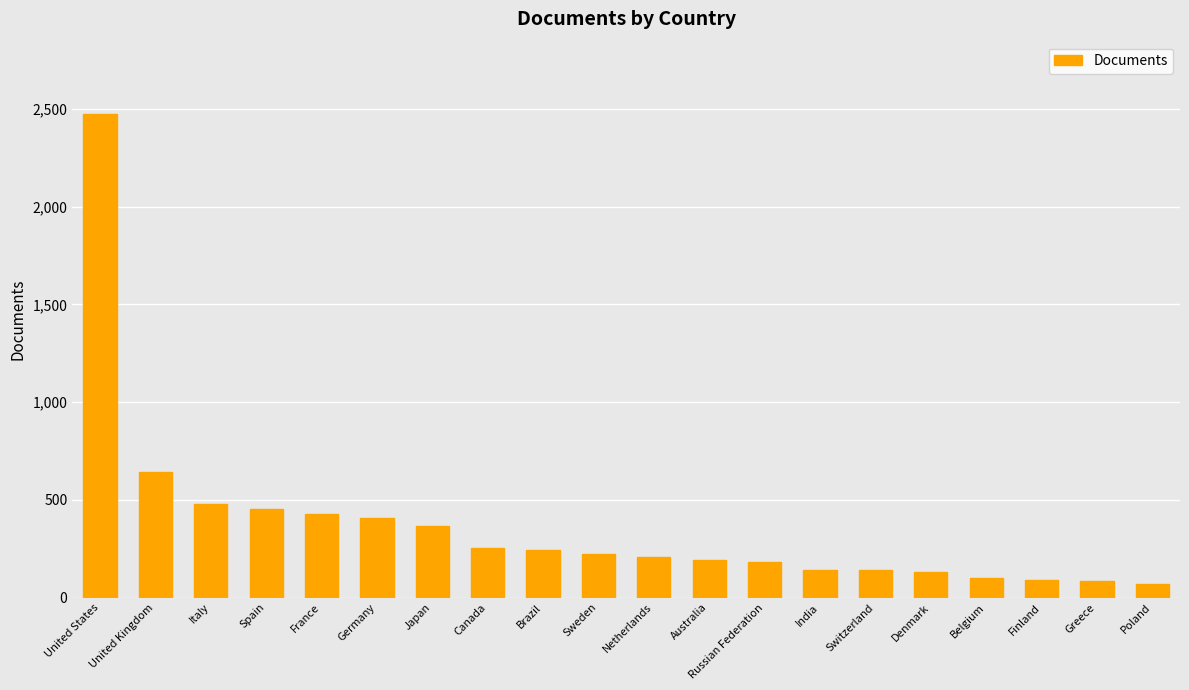

What is the change in value from Canada to Russian Federation?

-69